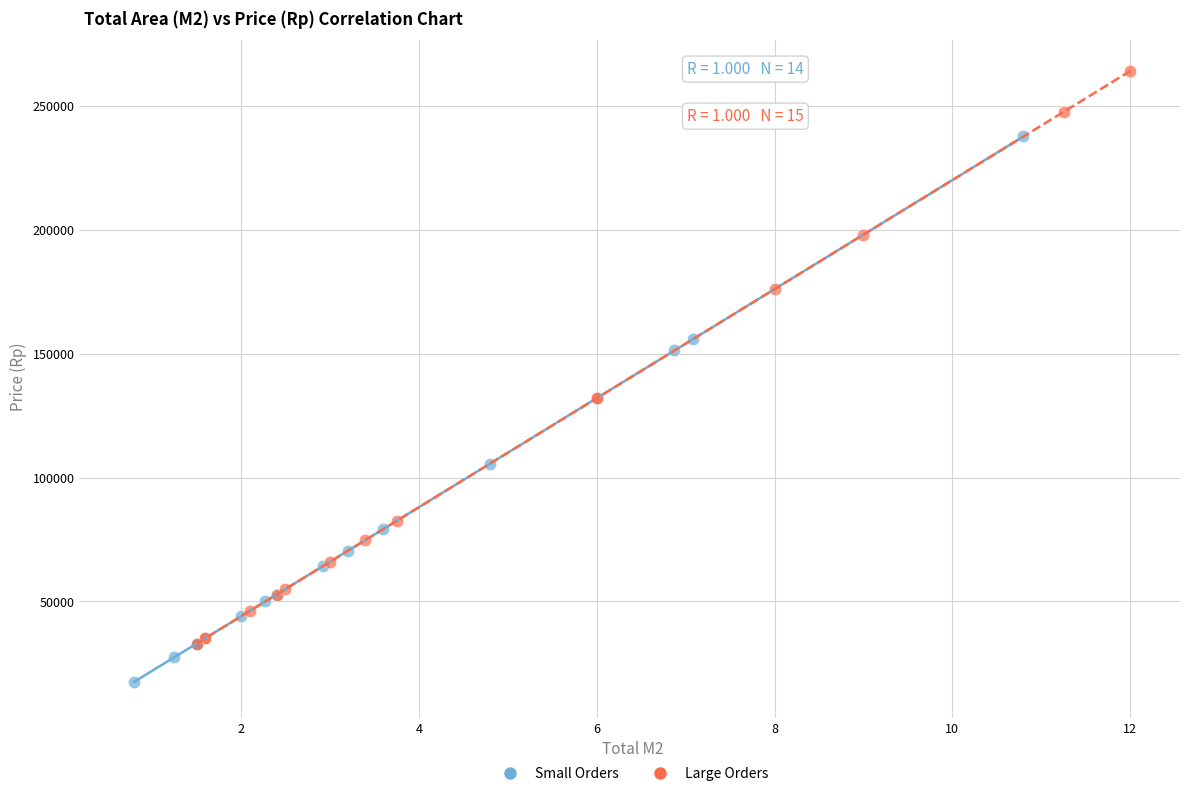

Which series has the largest Y range (max minus min)?

Large Orders